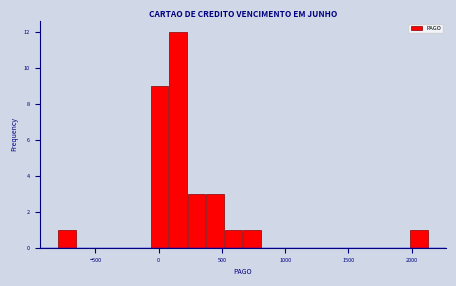

Read against the x-axis, roughly where is the centre of the tallest bar?

150